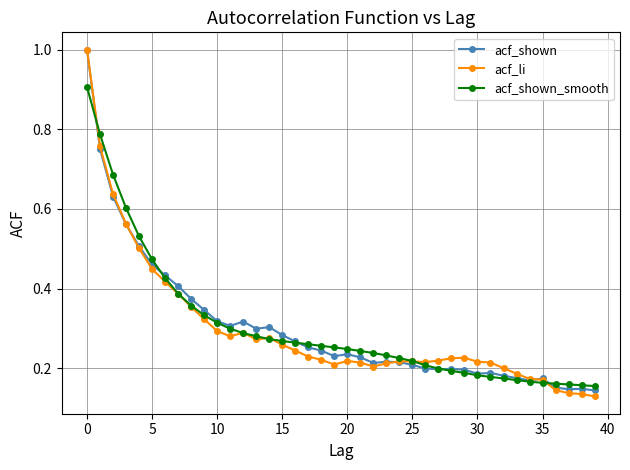

At how many categories does at least one series exceed 0?

40